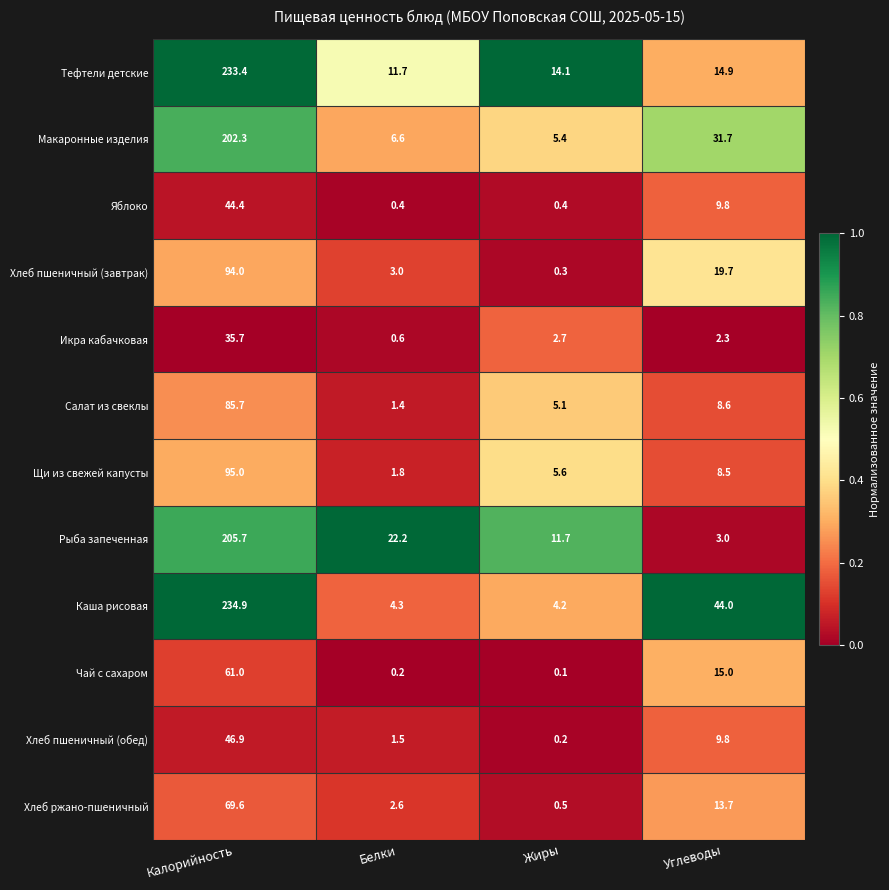

What is the difference between the highest and lowest values at Жиры?

14.0